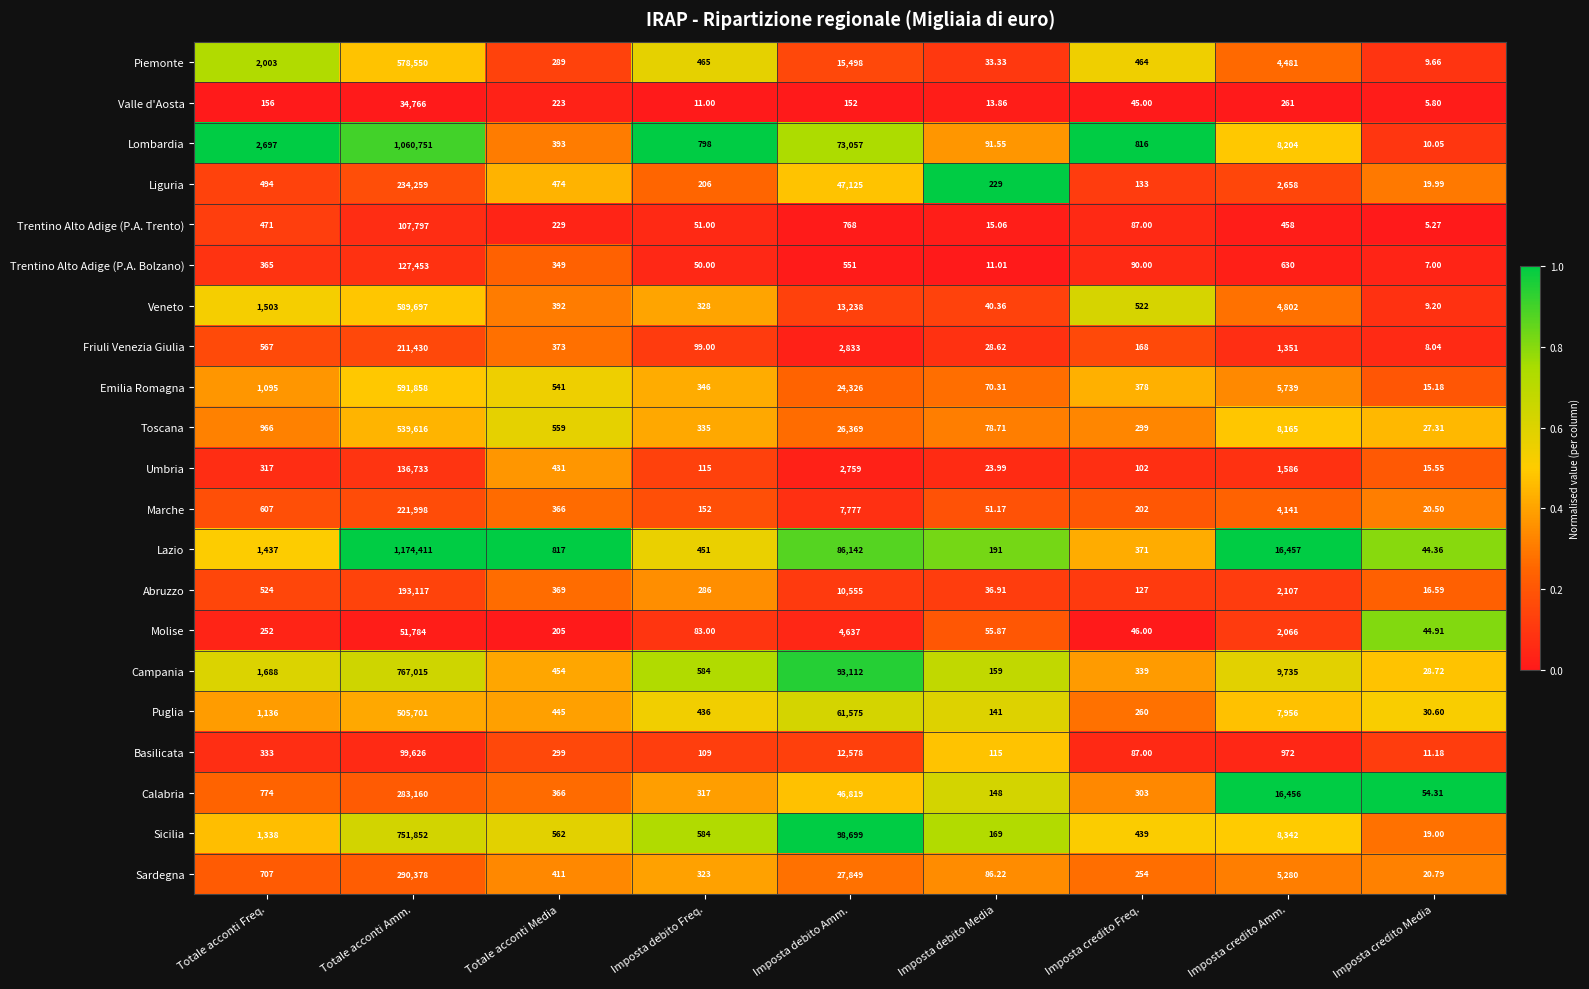

At which category is the sum across all series the highest?

Totale acconti Amm.